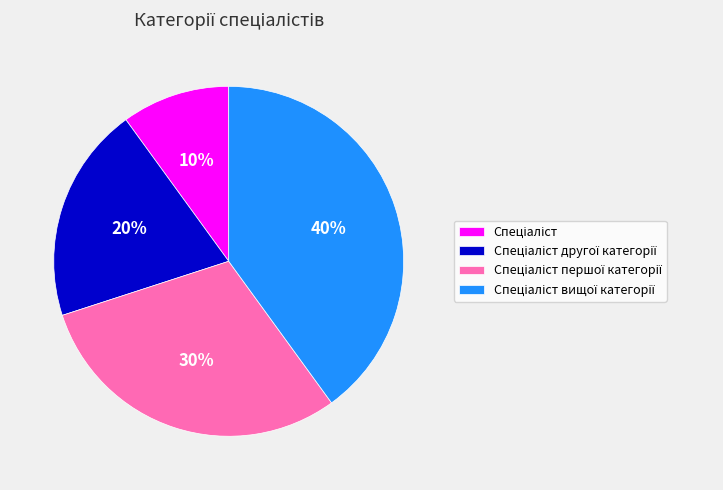

Is there a majority slice in this chart?

No